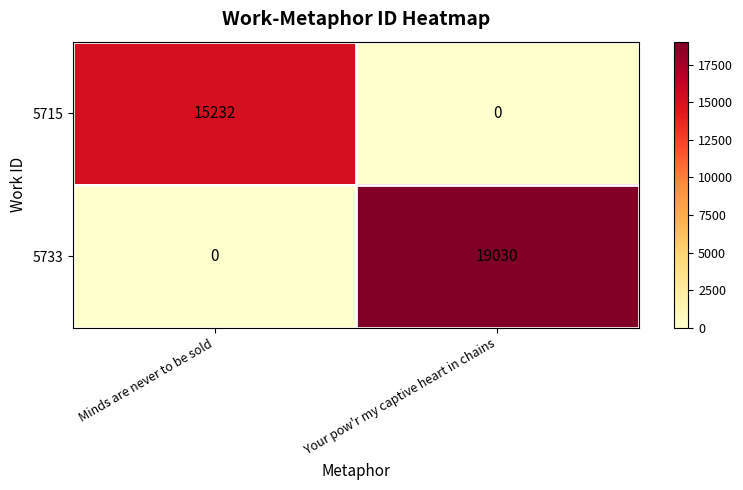

True or false: 5733 has a value of -12698 at Minds are never to be sold.

False